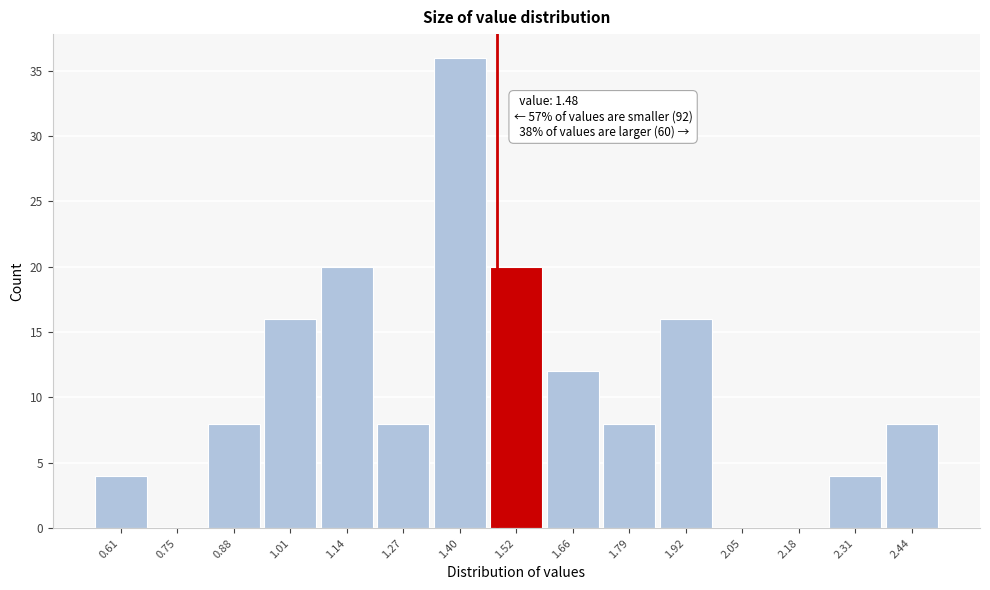

Which range on the x-axis has the tallest bar?

1.33 to 1.46